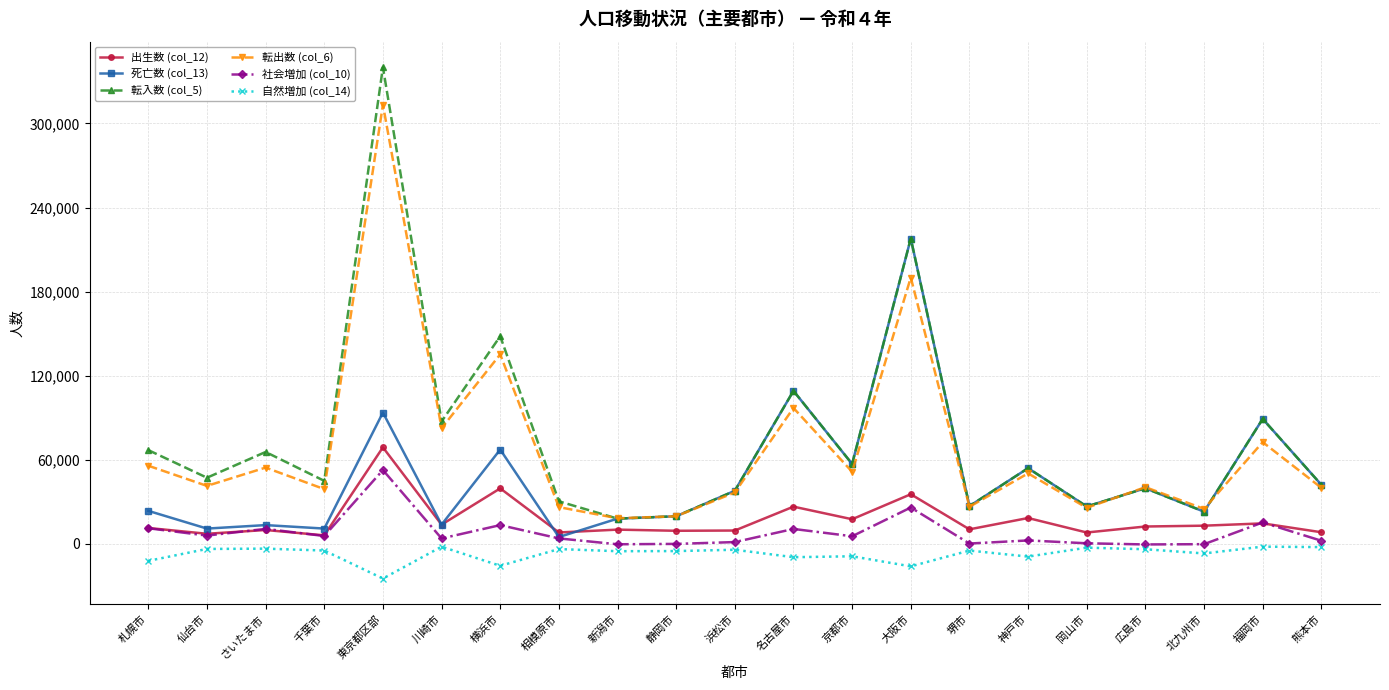

True or false: 社会増加 (col_10) has a value of 1194 at 浜松市.

True